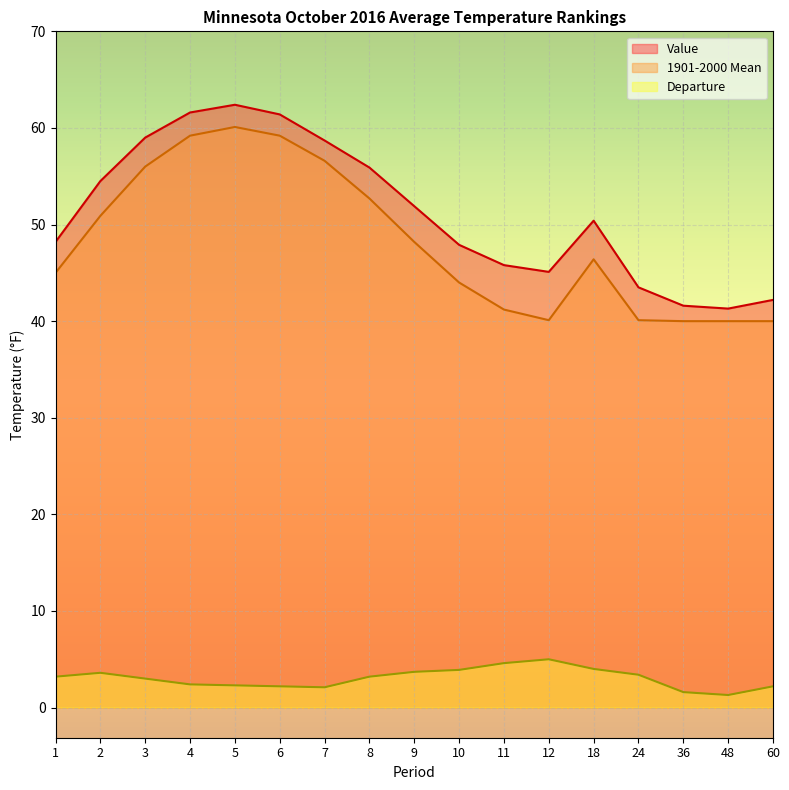

Rank the categories by Departure value from highest to lowest.

12, 11, 18, 10, 9, 2, 24, 1, 8, 3, 4, 5, 6, 60, 7, 36, 48